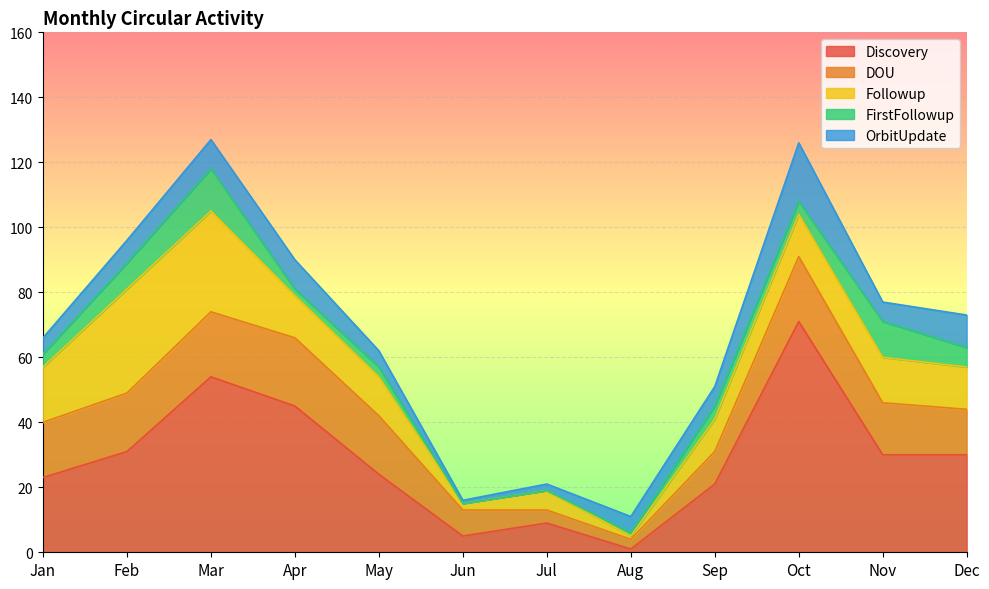

What is the average value of the Followup series?

14